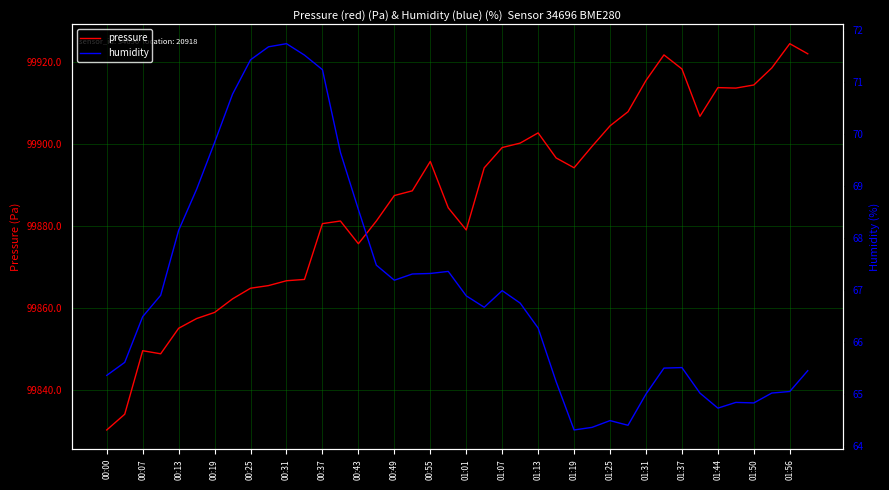

Reading right to left, extract all data points from this chart.

pressure: 99921.9	99924.4	99918.5	99914.3	99913.6	99913.7	99906.7	99918.2	99921.6	99915.4	99907.8	99904.4	99899.4	99894.2	99896.6	99902.6	99900.2	99899.1	99894.1	99879.0	99884.4	99895.7	99888.6	99887.4	99881.2	99875.7	99881.2	99880.6	99867.0	99866.7	99865.5	99864.8	99862.2	99858.9	99857.5	99855.1	99848.9	99849.6	99834.2	99830.3
humidity: 65.5	65.0	65.0	64.8	64.8	64.7	65.0	65.5	65.5	65.0	64.4	64.5	64.4	64.3	65.2	66.3	66.8	67.0	66.7	66.9	67.4	67.3	67.3	67.2	67.5	68.5	69.7	71.2	71.5	71.7	71.7	71.4	70.8	69.8	68.9	68.2	66.9	66.5	65.6	65.4